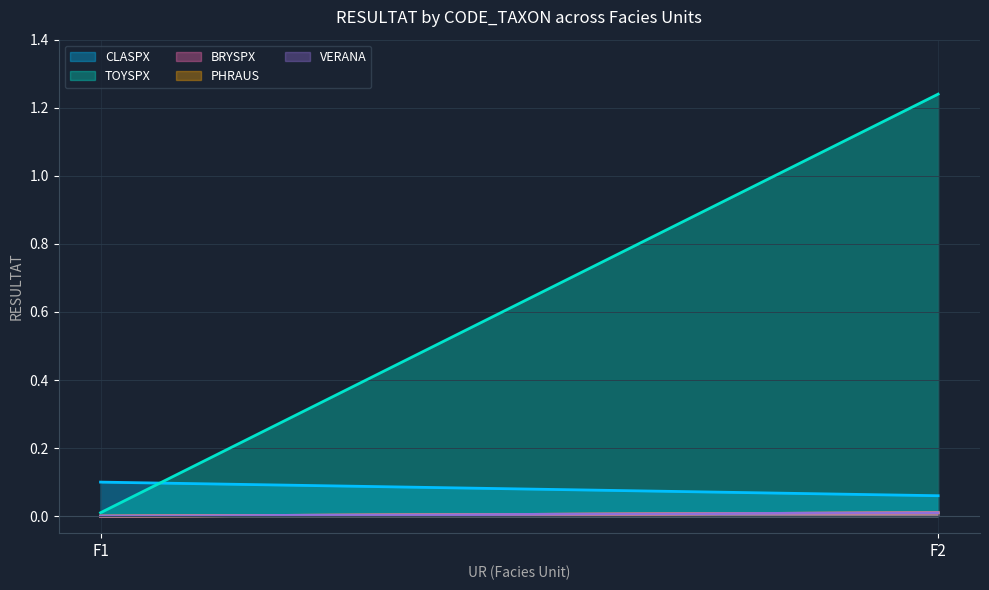

What is the total value across all series at F1?

0.1